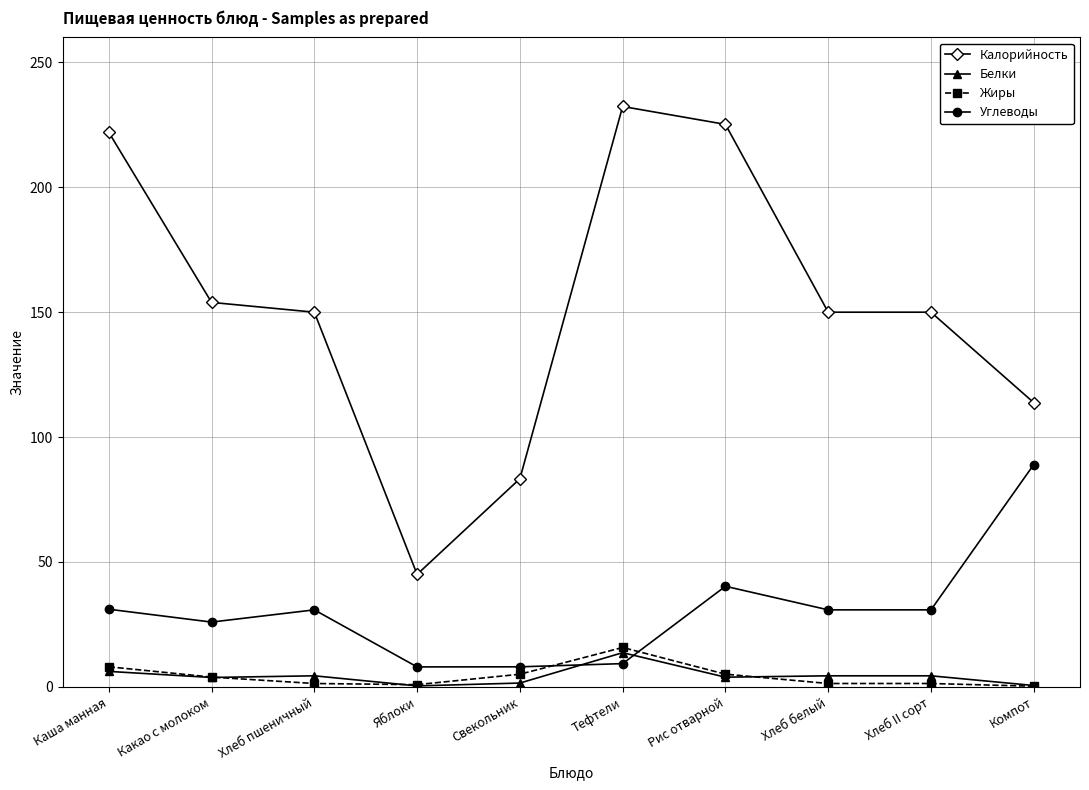

What are all the series names shown in the legend?

Калорийность, Белки, Жиры, Углеводы